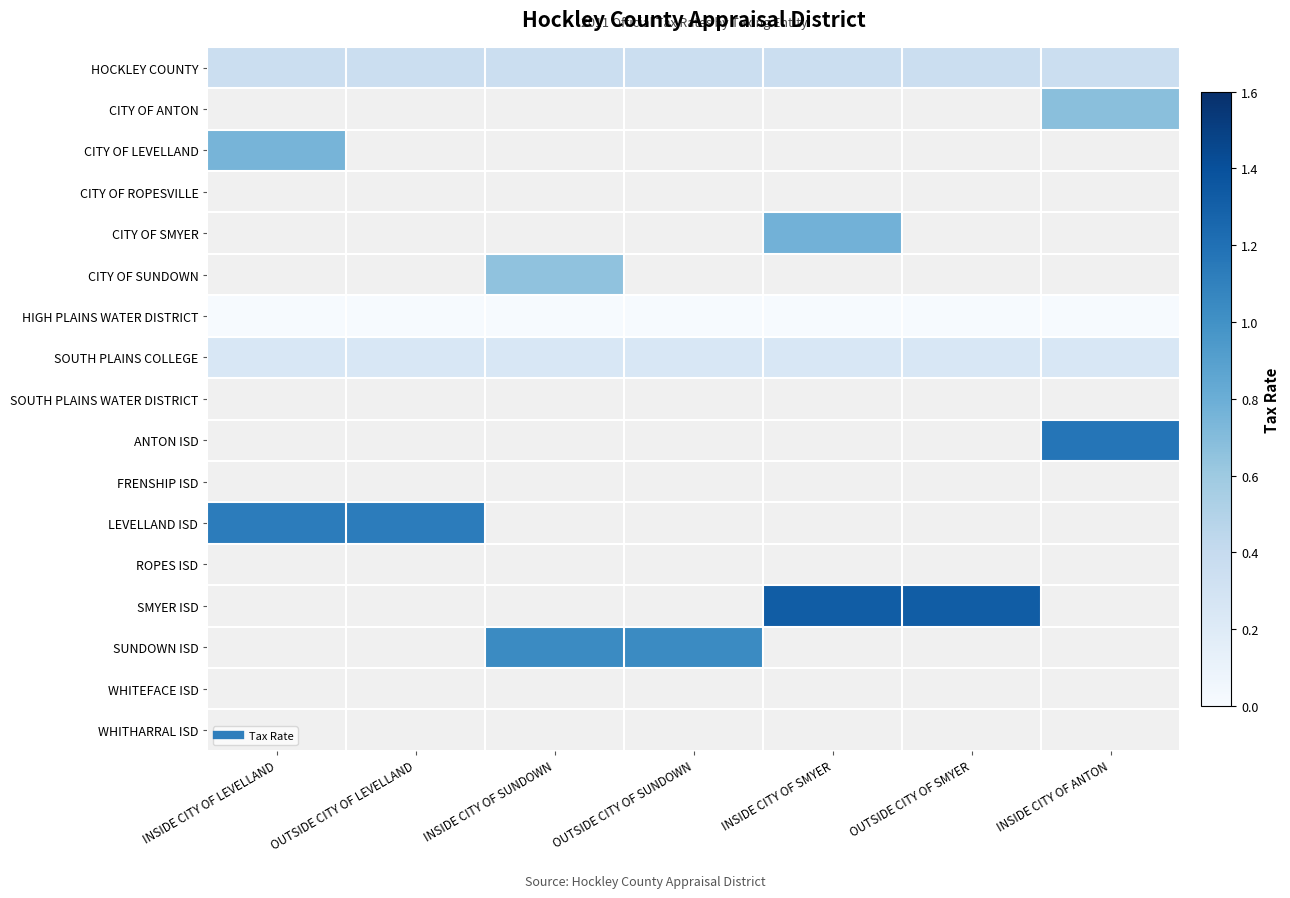

Count the number of categories in the chart.

7